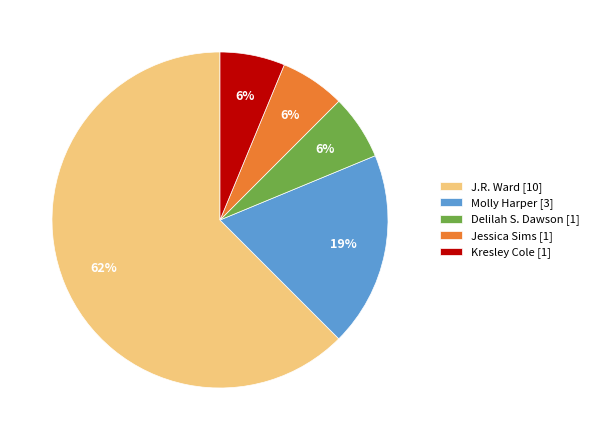

What is the ratio of the value at Kresley Cole to the value at Delilah S. Dawson?

1.0